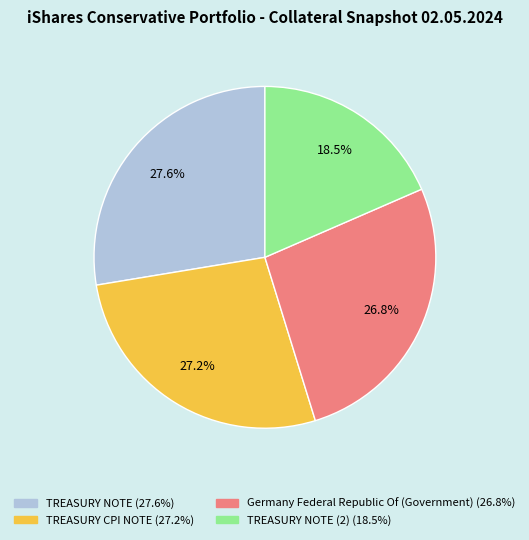

Is there a majority slice in this chart?

No